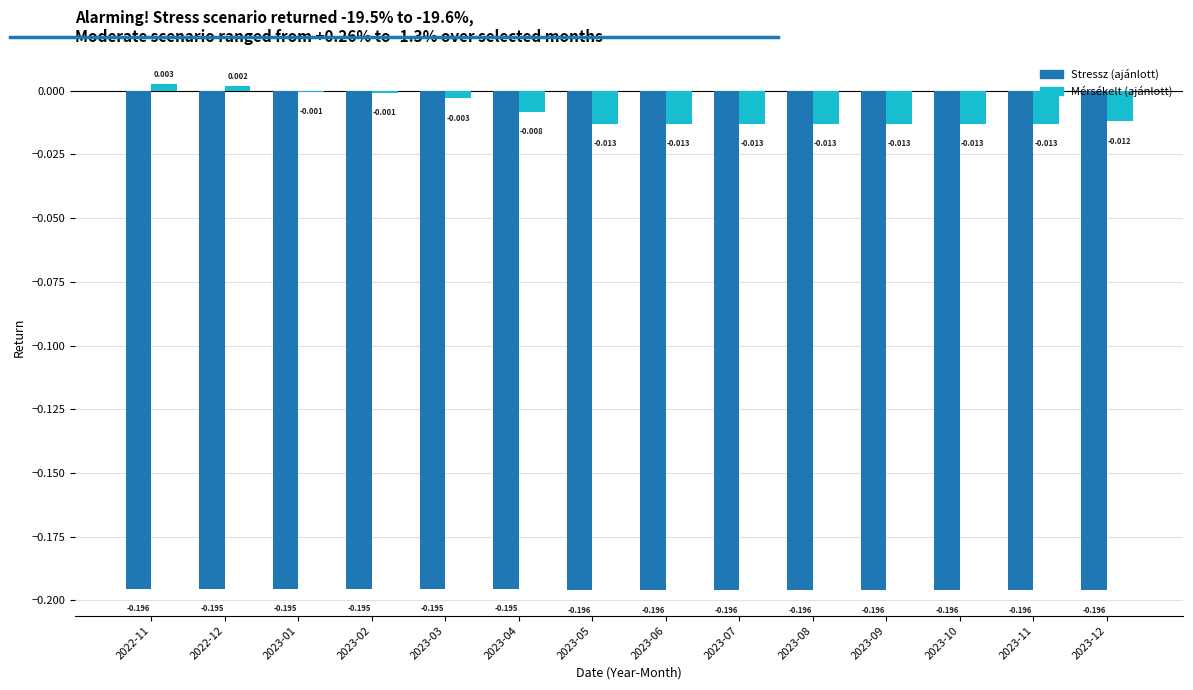

Is the value of Stressz (ajánlott) at 2023-12 greater than the value of Mérsékelt (ajánlott) at 2023-02?

No